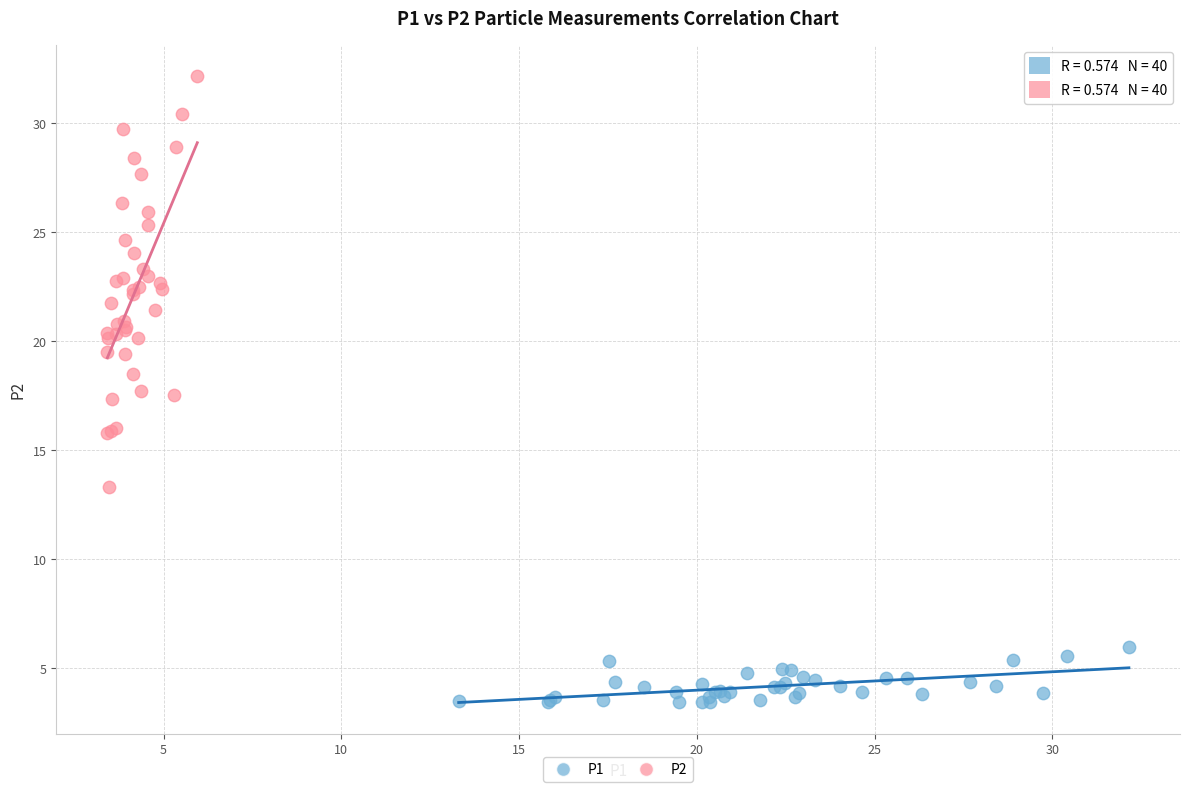

Which series has the widest spread of Y values?

P2